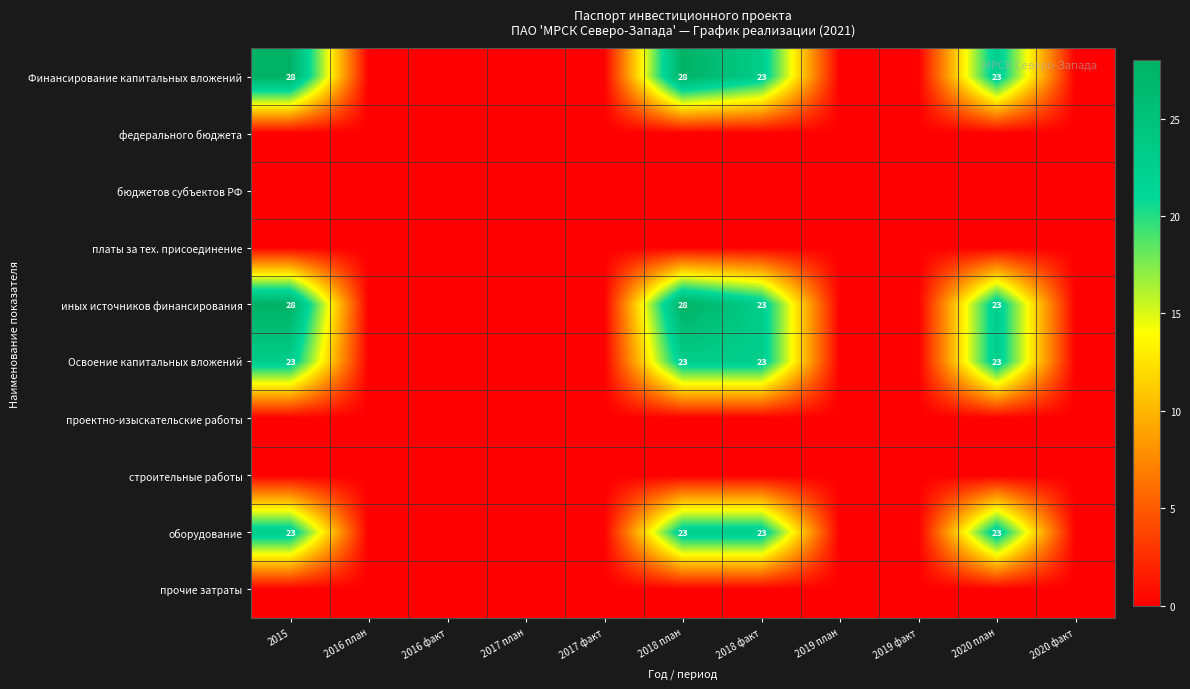

Is it true that Финансирование капитальных вложений equals 6 at 2018 план?

False